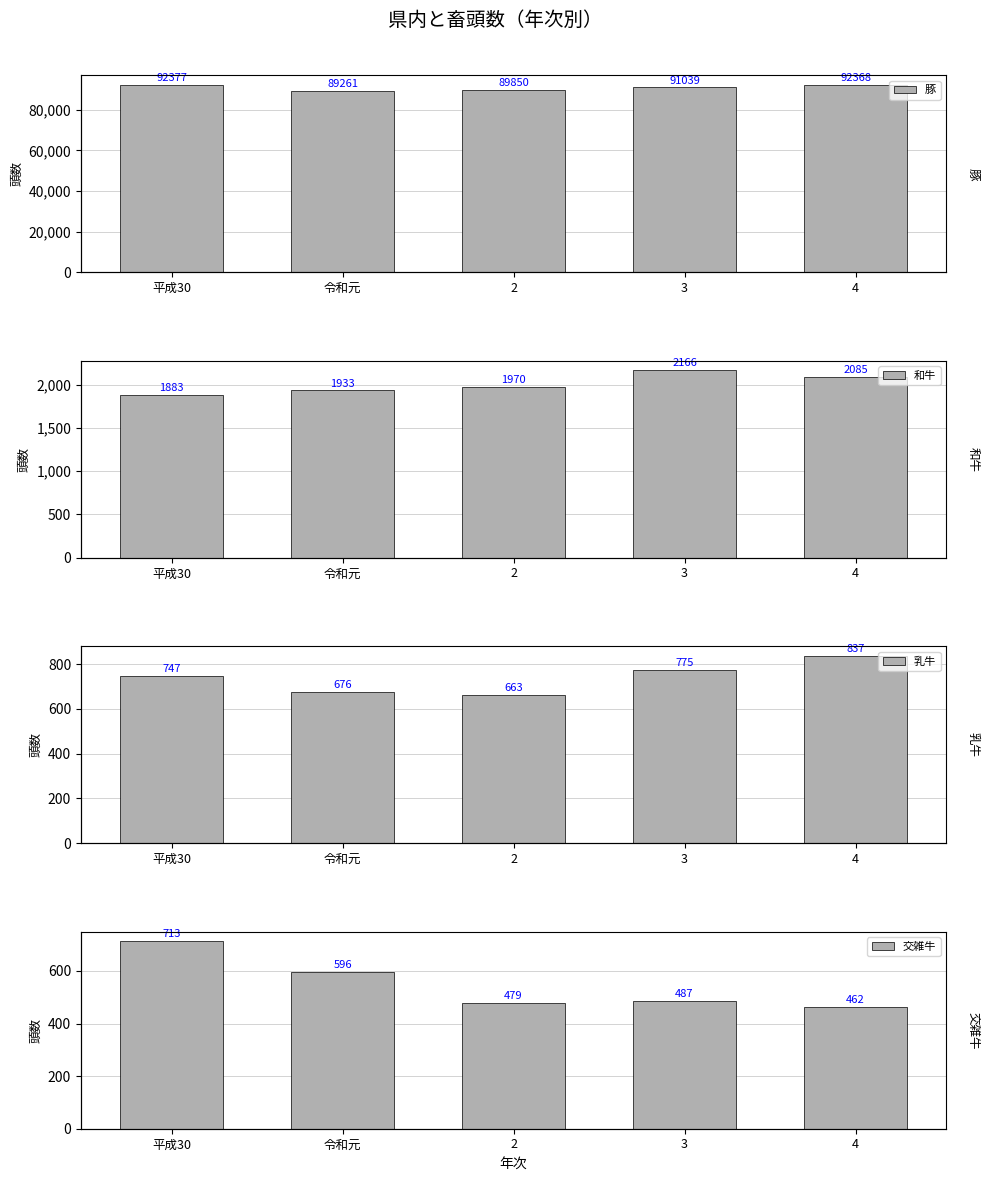

Are the bars grouped side by side (vs. stacked)?

Yes